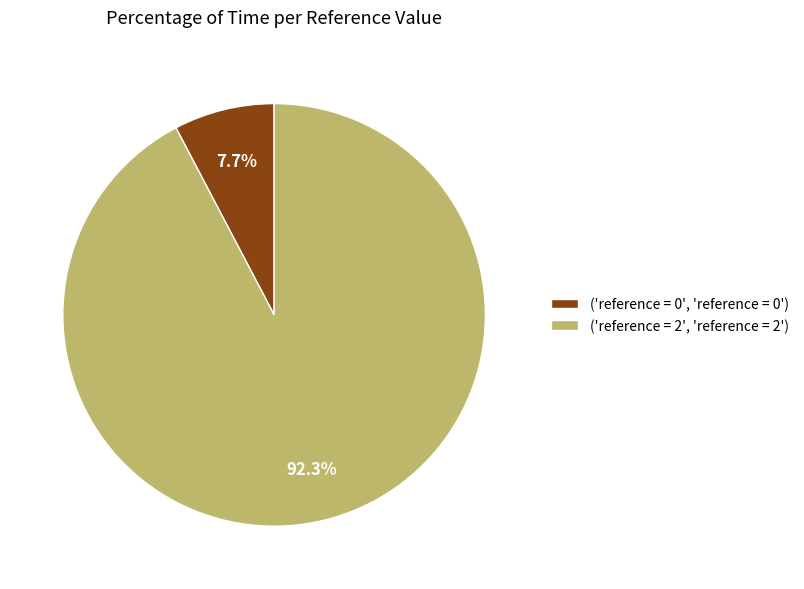

Does ('reference = 0', 'reference = 0') account for over 50% of the chart?

No